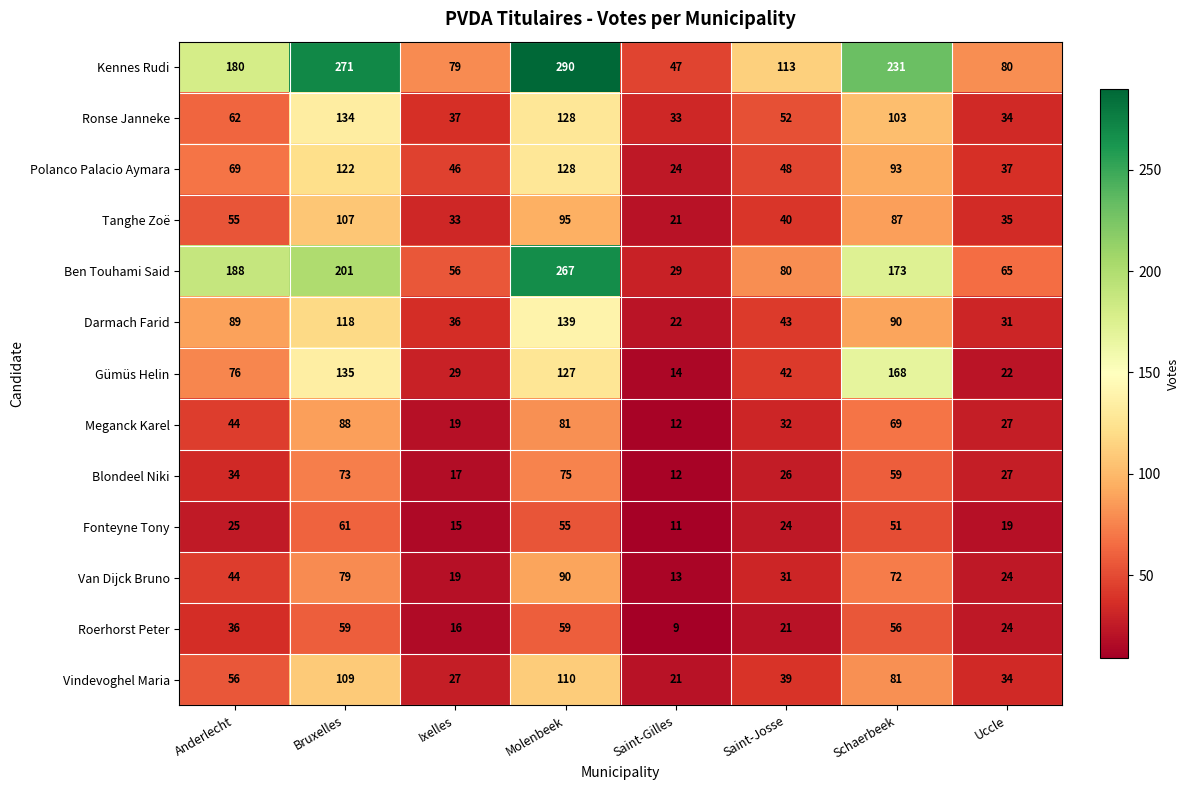

List the labels in order of Polanco Palacio Aymara value, smallest first.

Saint-Gilles, Uccle, Ixelles, Saint-Josse, Anderlecht, Schaerbeek, Bruxelles, Molenbeek